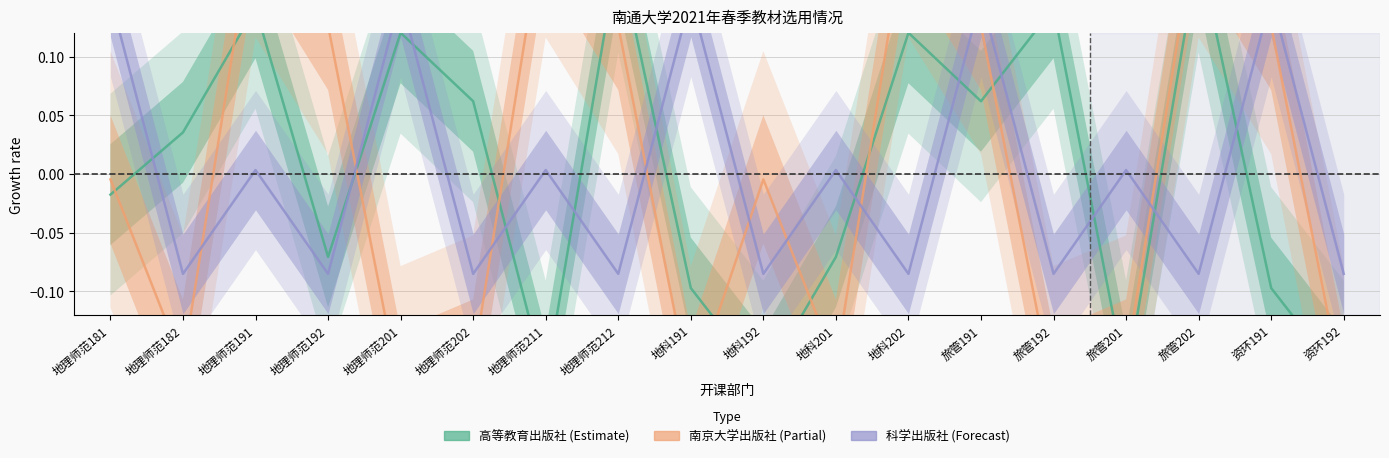

What is the smallest value displayed?

-0.2